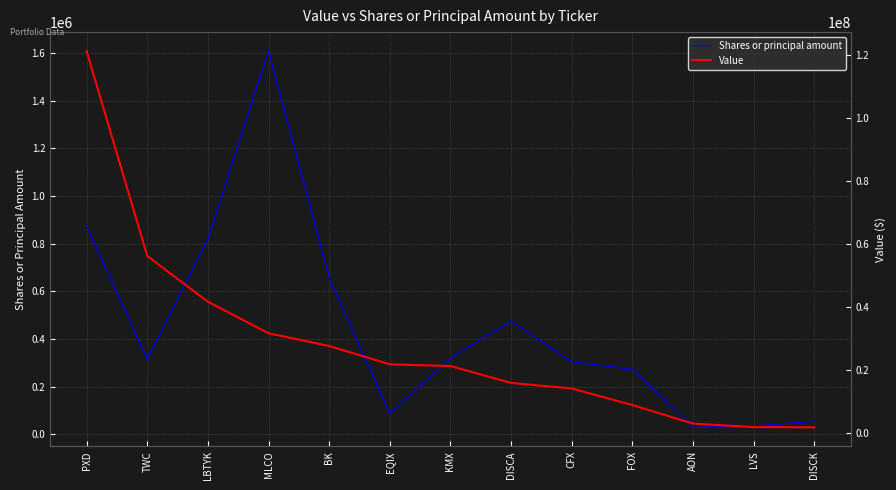

What is the sum of all Value values?

365847000